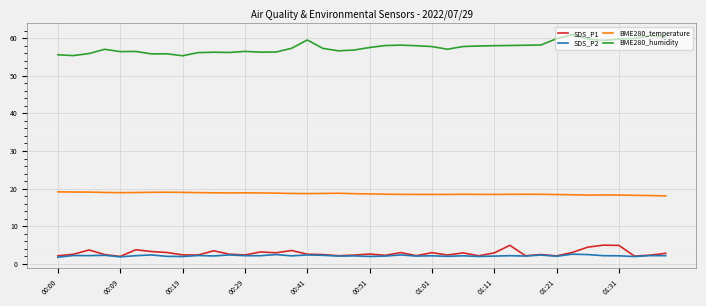

What is the minimum value shown in the chart?

1.8